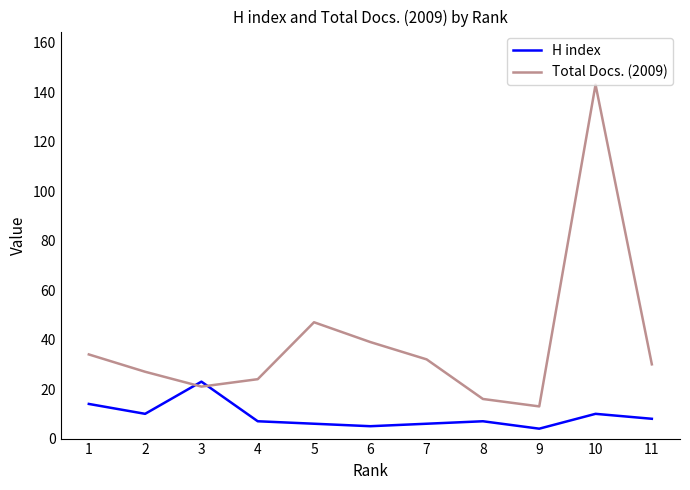

Which series ends up on top after the final intersection of Total Docs. (2009) and H index?

Total Docs. (2009)